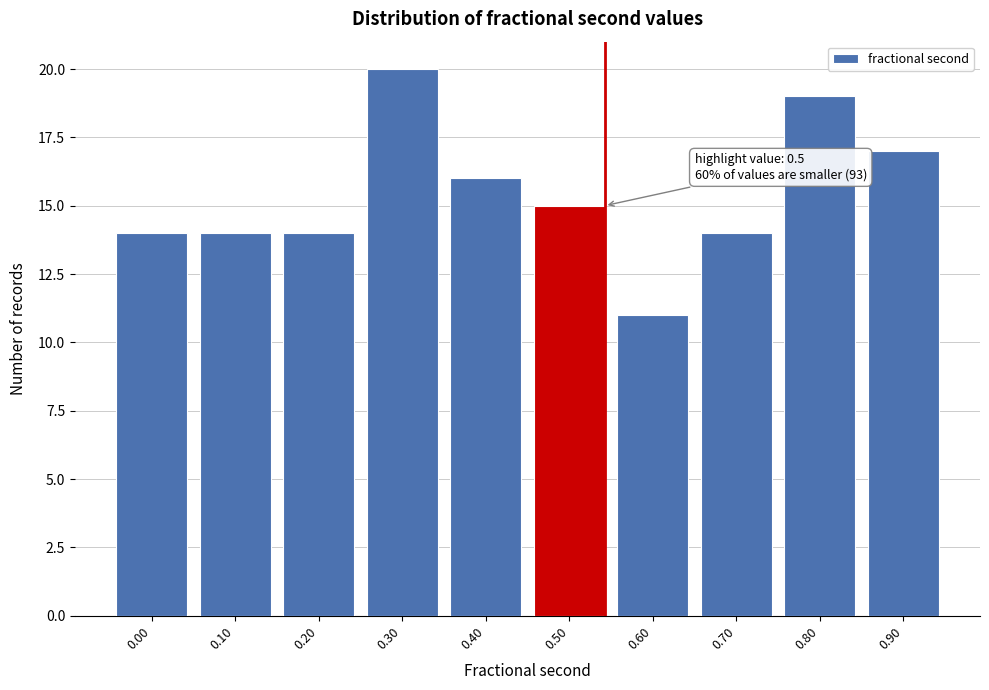

Reading left to right, extract all data points from this chart.

0.00=14	0.10=14	0.20=14	0.30=20	0.40=16	0.50=15	0.60=11	0.70=14	0.80=19	0.90=17